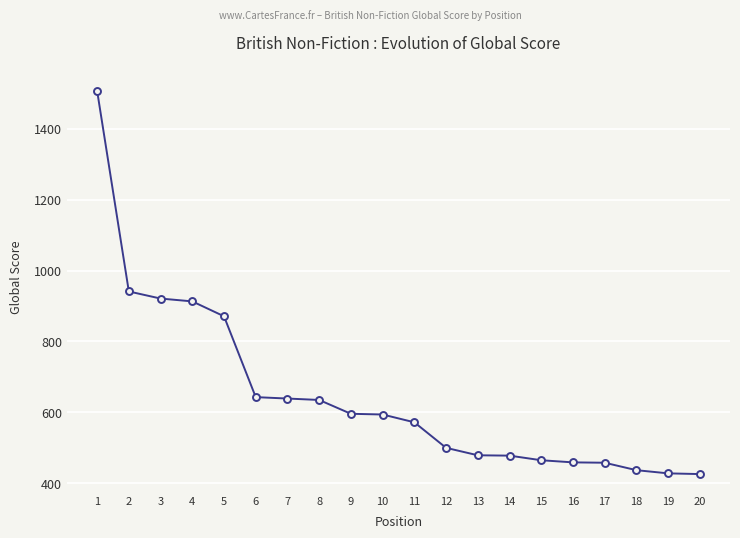

What is the minimum value shown in the chart?

426